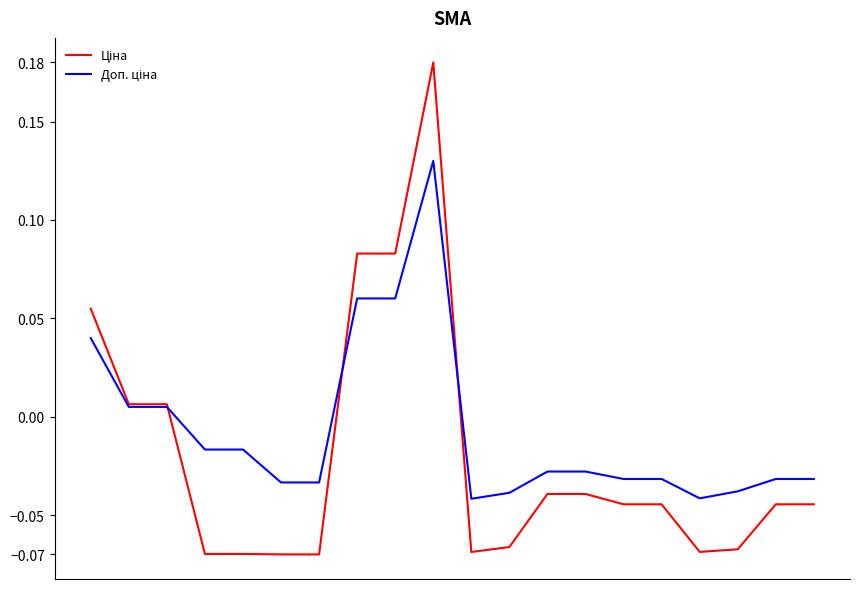

Does the chart display data point markers on the line(s)?

No